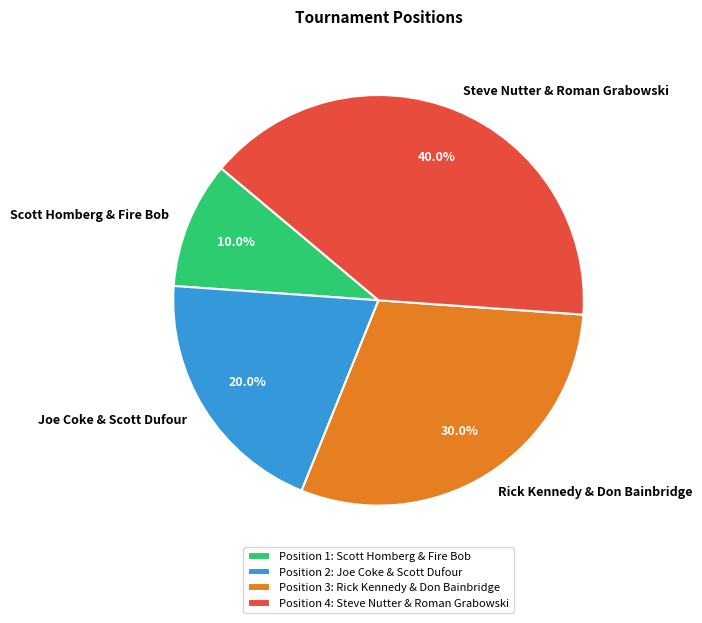

Combined, what portion of the pie is Scott Homberg & Fire Bob and Rick Kennedy & Don Bainbridge?

40.0%